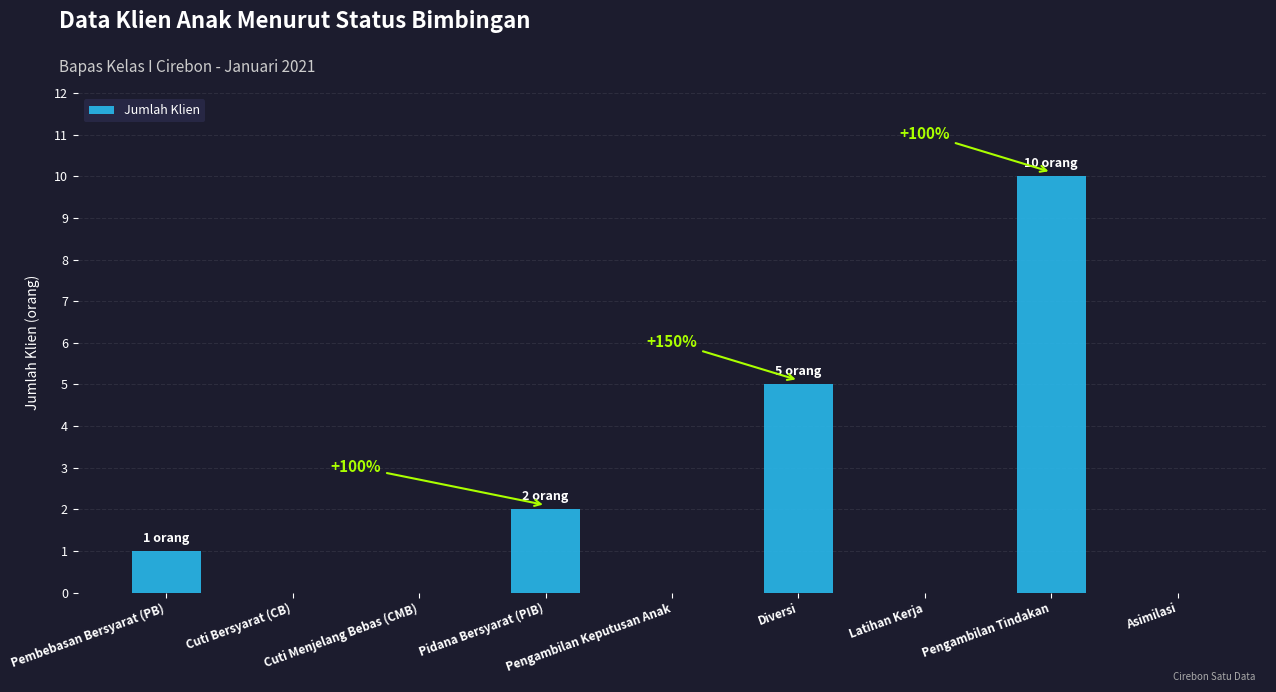

What is the sum of all values?

18